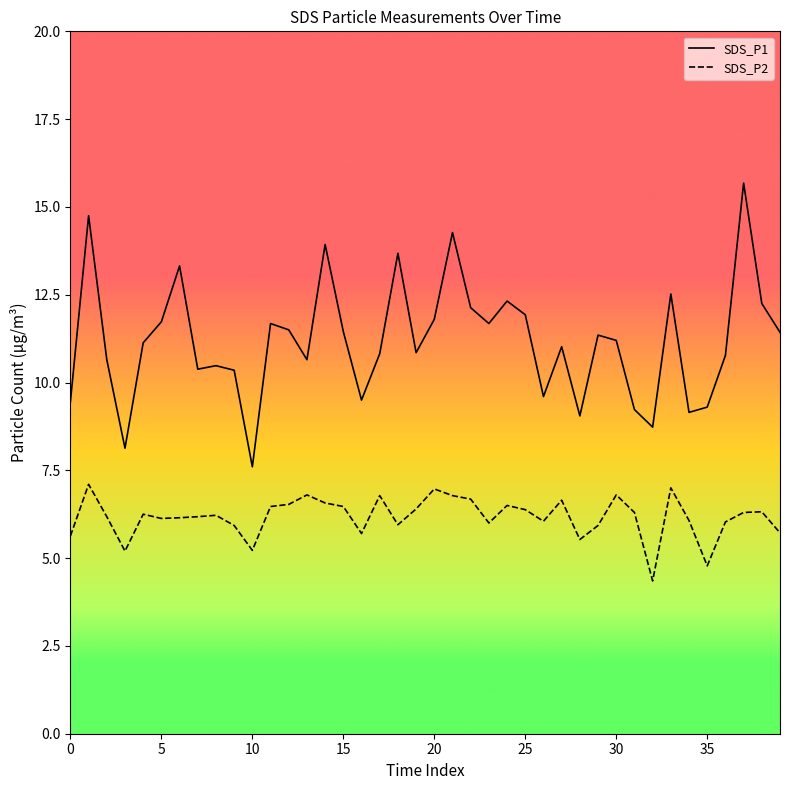

What is the highest value of the SDS_P2 series?

7.1